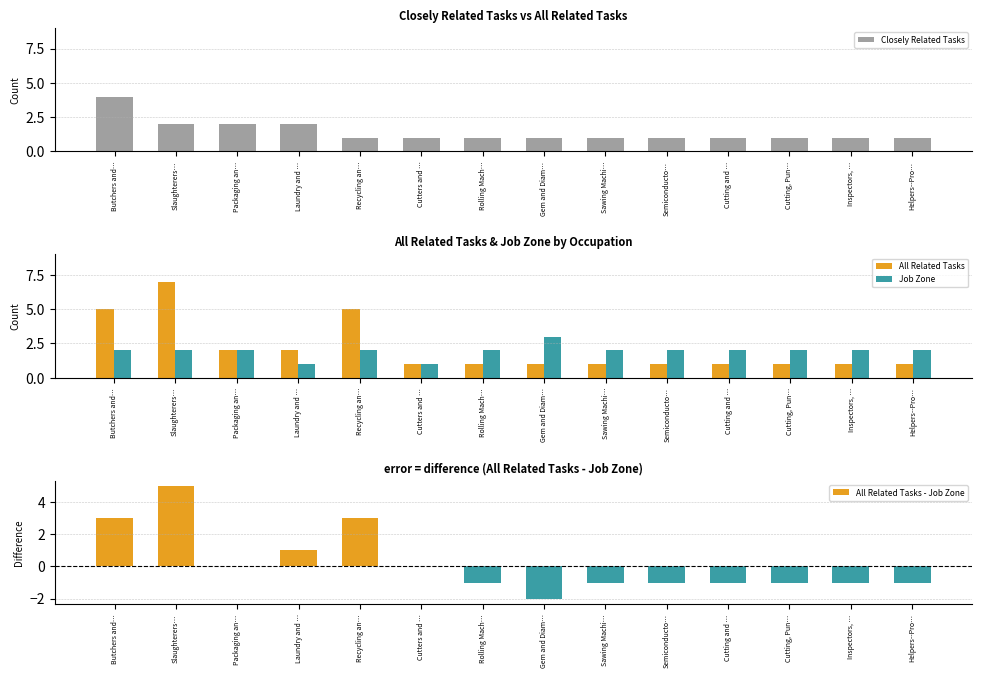

How many series are shown in this chart?

4